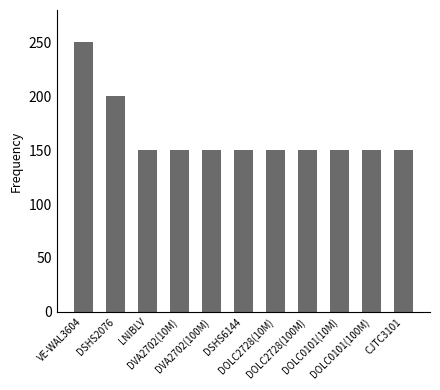

Reading left to right, list all the values displayed in this chart.

250	200	150	150	150	150	150	150	150	150	150